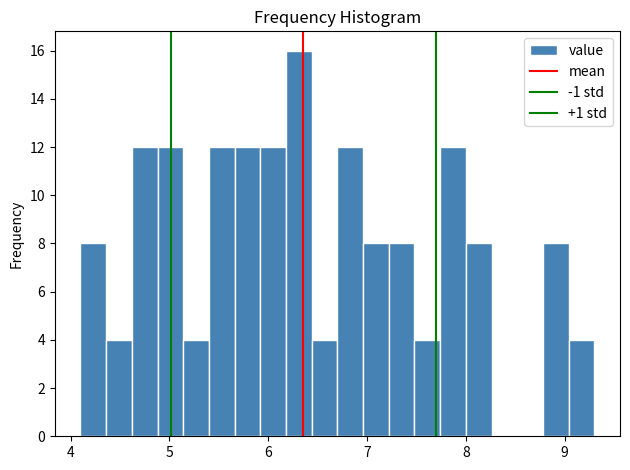

Read against the x-axis, roughly where is the centre of the tallest bar?

6.3